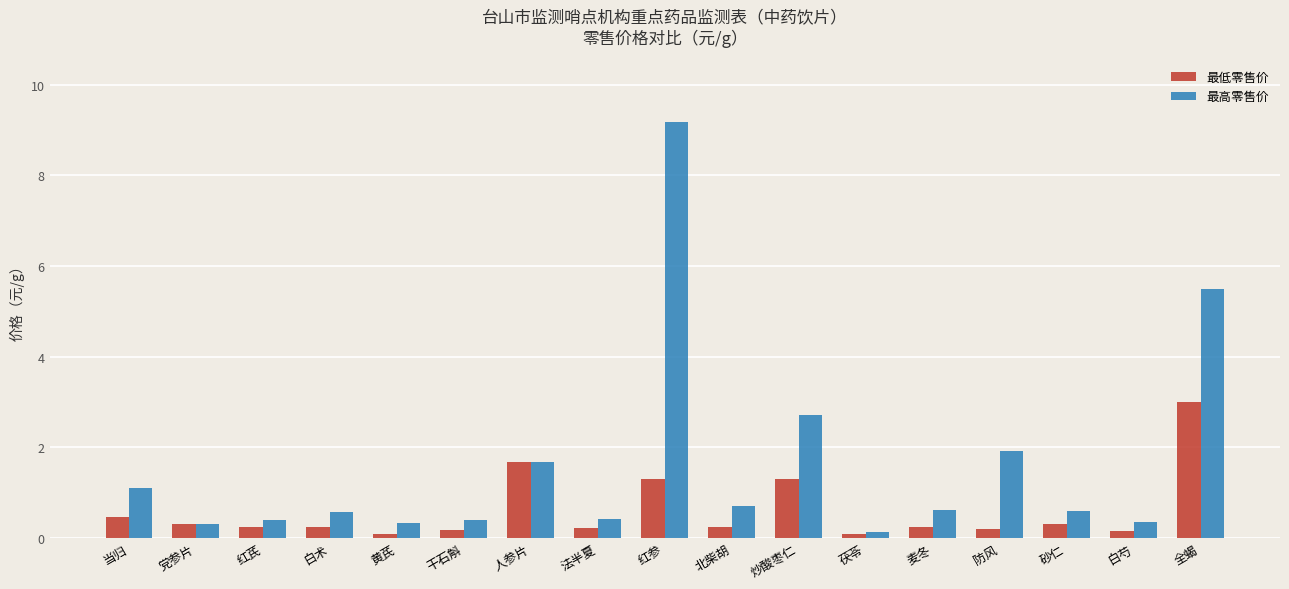

Which category has the highest value in the 最低零售价 series?

全蝎